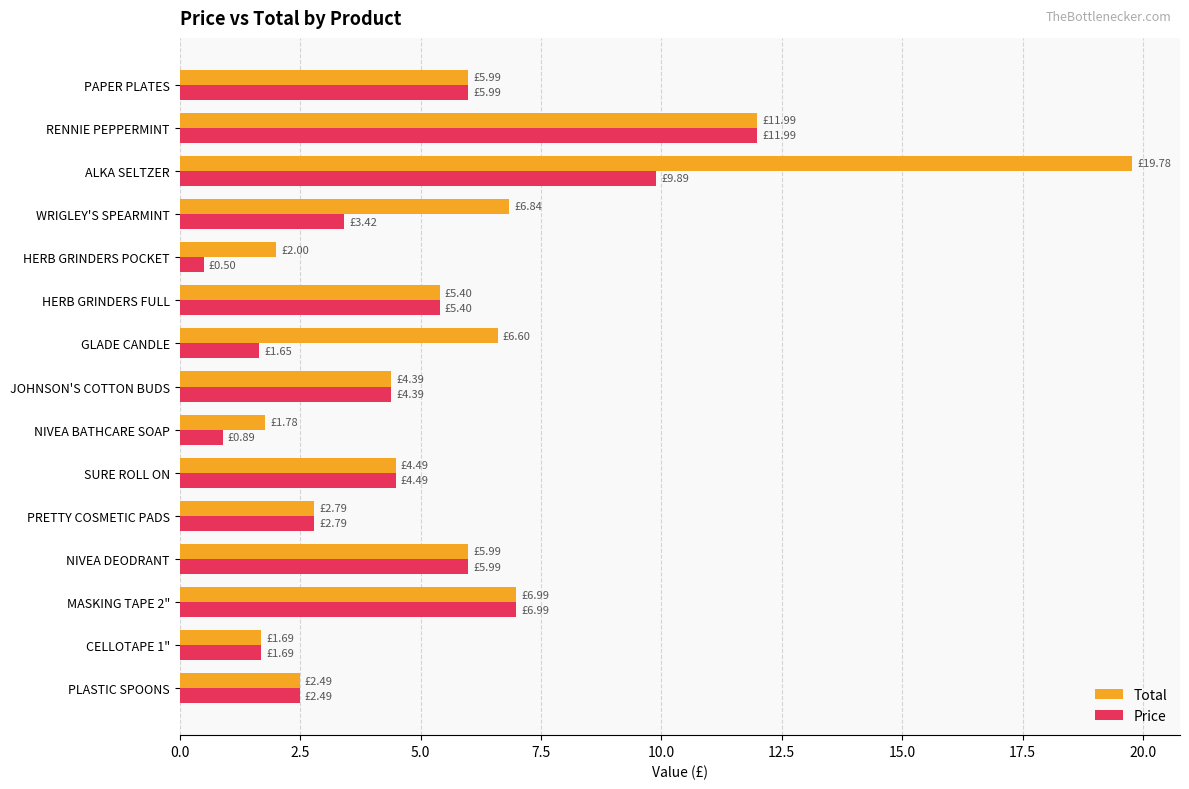

At which label does Total reach its peak?

ALKA SELTZER